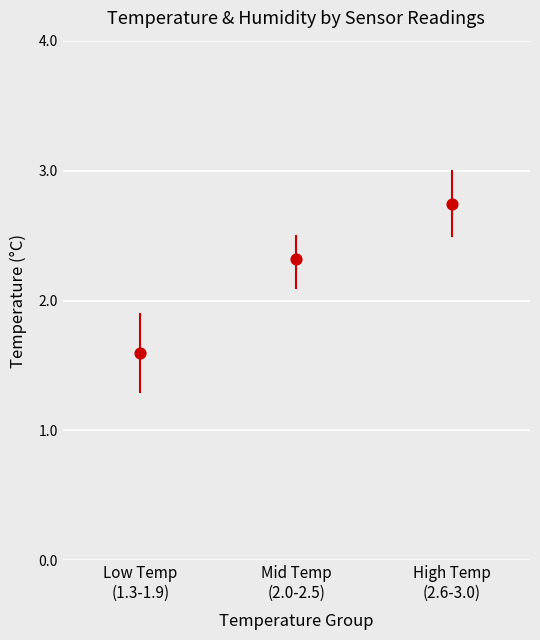

What is the average Y value?

2.2